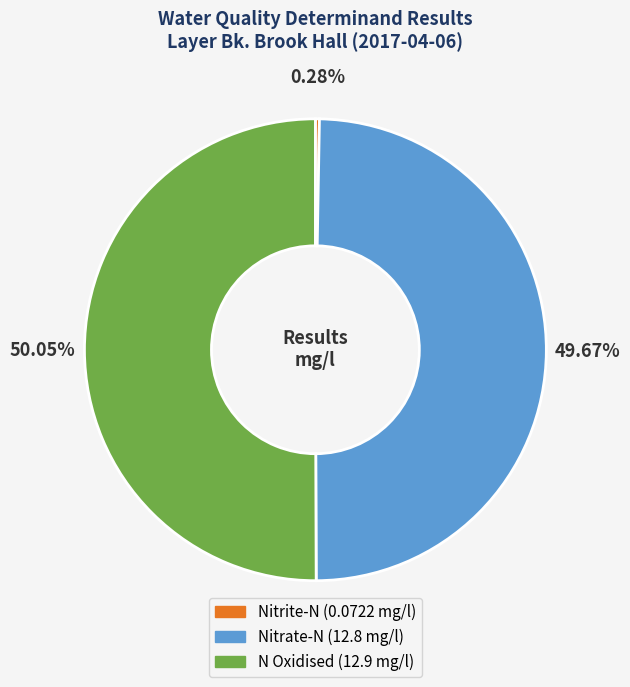

To the nearest percent, what is the combined percentage of N Oxidised and Nitrite-N?

50%